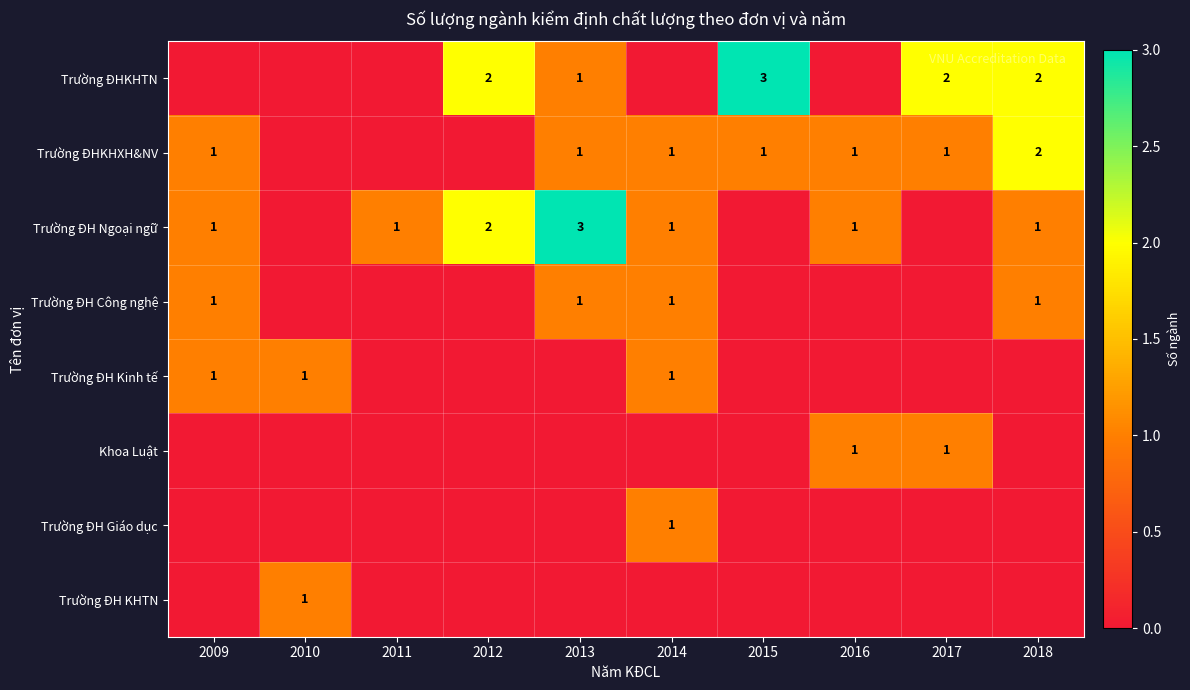

The Trường ĐH KHTN series shows 1 at 2010. True or false?

True